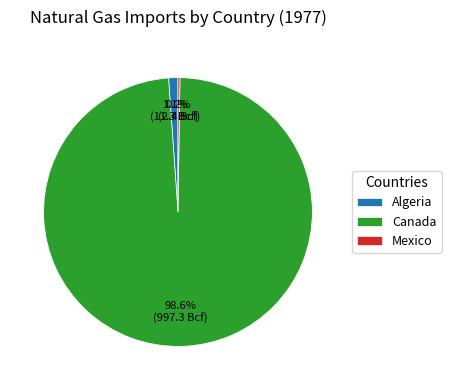

What is the largest slice in the pie chart?

Canada